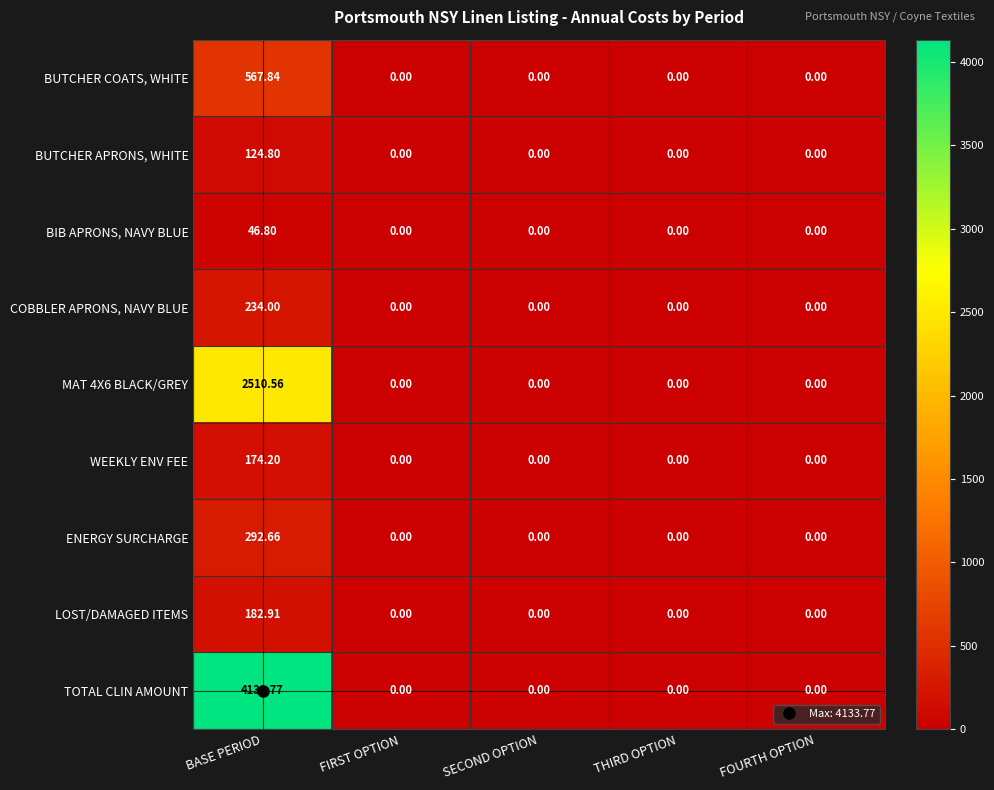

Which series has the largest total across all categories?

TOTAL CLIN AMOUNT